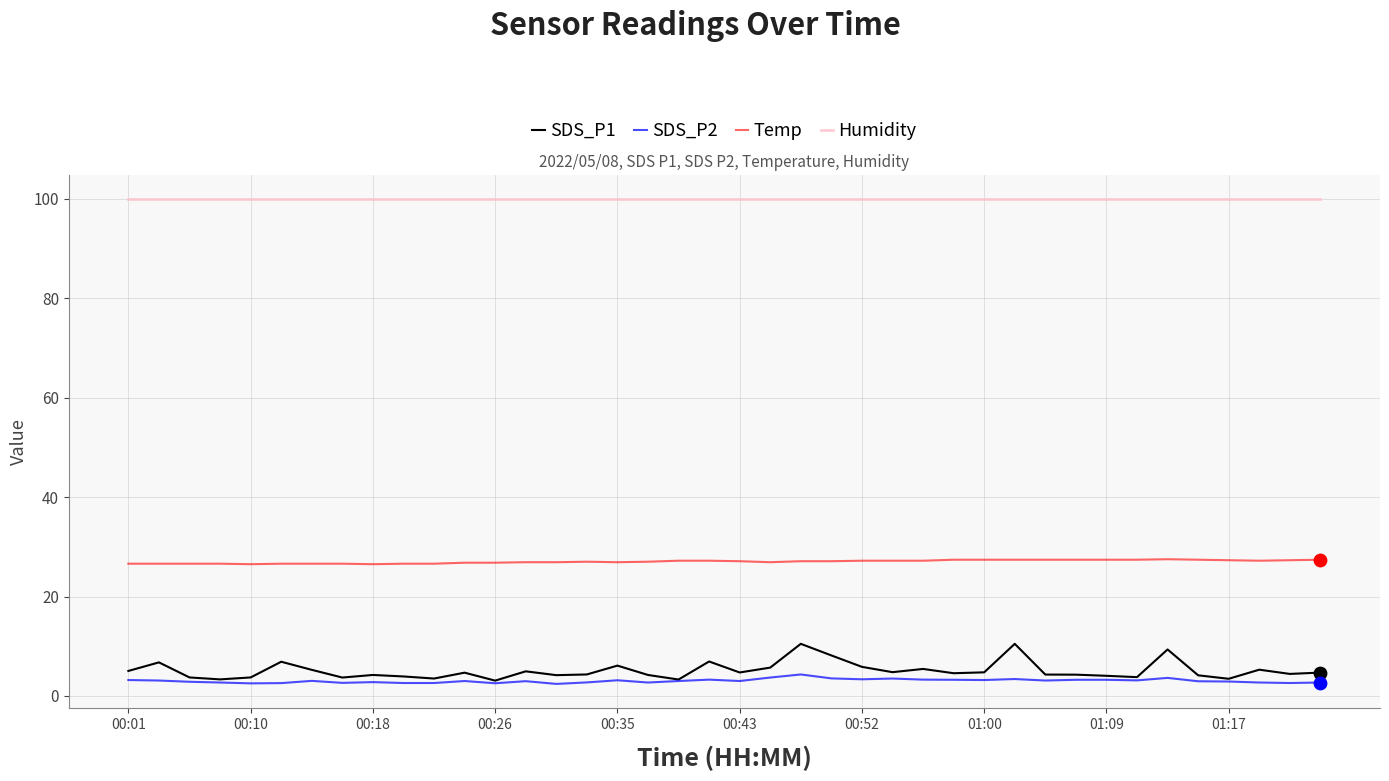

Which series has the largest total across all categories?

Humidity